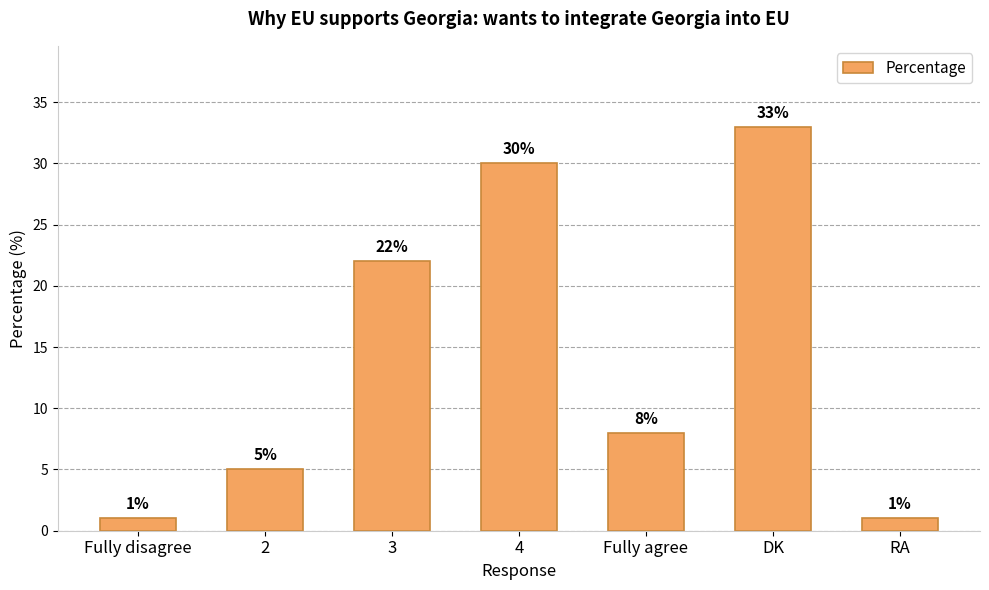

Which label corresponds to the largest value in the chart?

DK